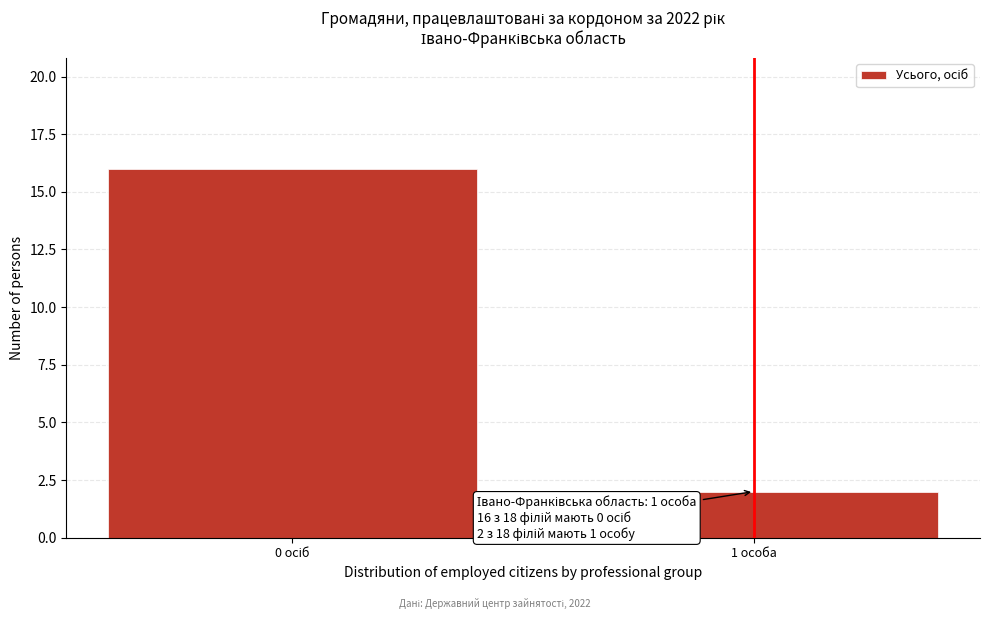

Reading left to right, list all the values displayed in this chart.

16	2